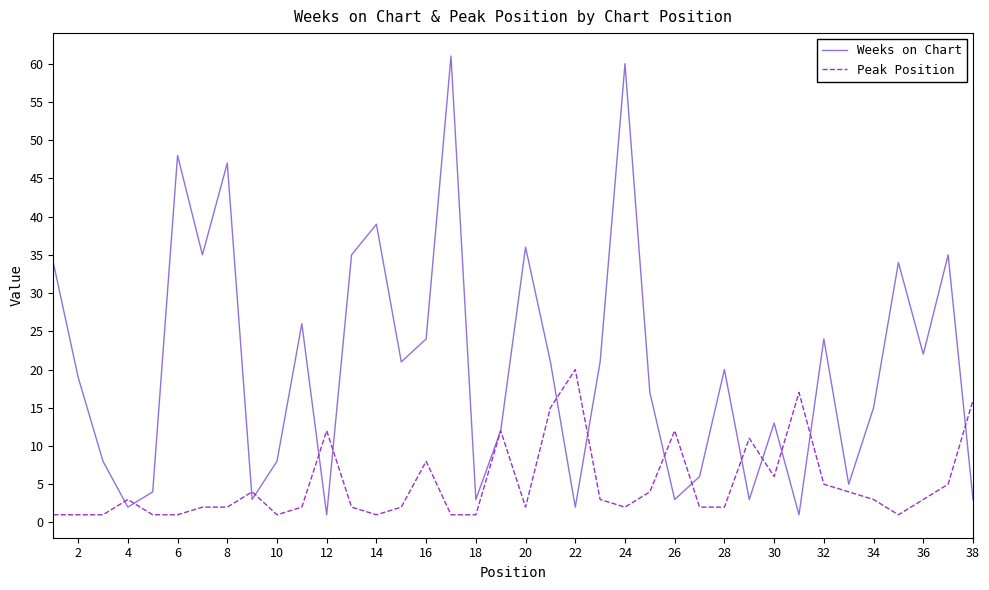

What is the greatest value displayed?

61